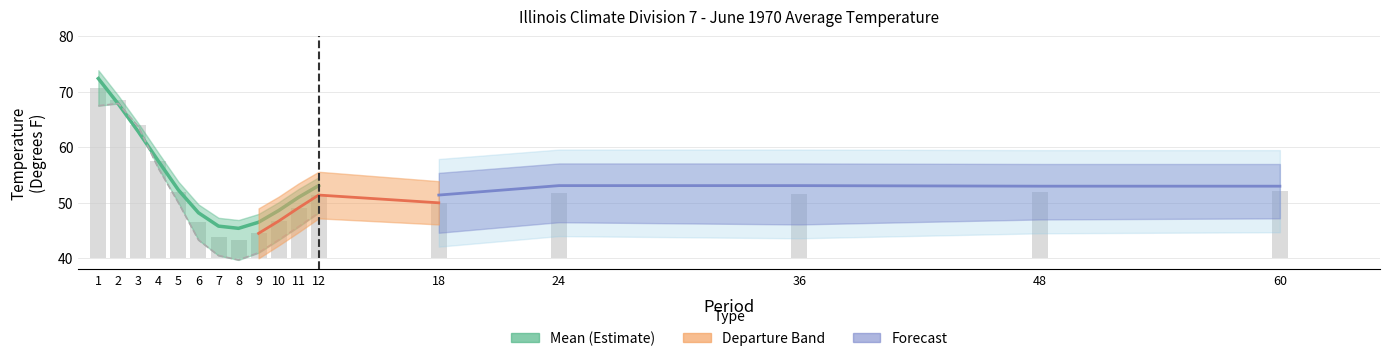

Reading left to right, transcribe all the data shown in this chart.

Mean: 72.4	67.8	62.8	57.5	52.3	48.2	45.8	45.4	46.5	48.6	51.0	53.1
Lower Bound: 67.5	67.9	63.7	56.2	50.0	43.3	40.5	39.7	41.0	43.3	45.7	48.2